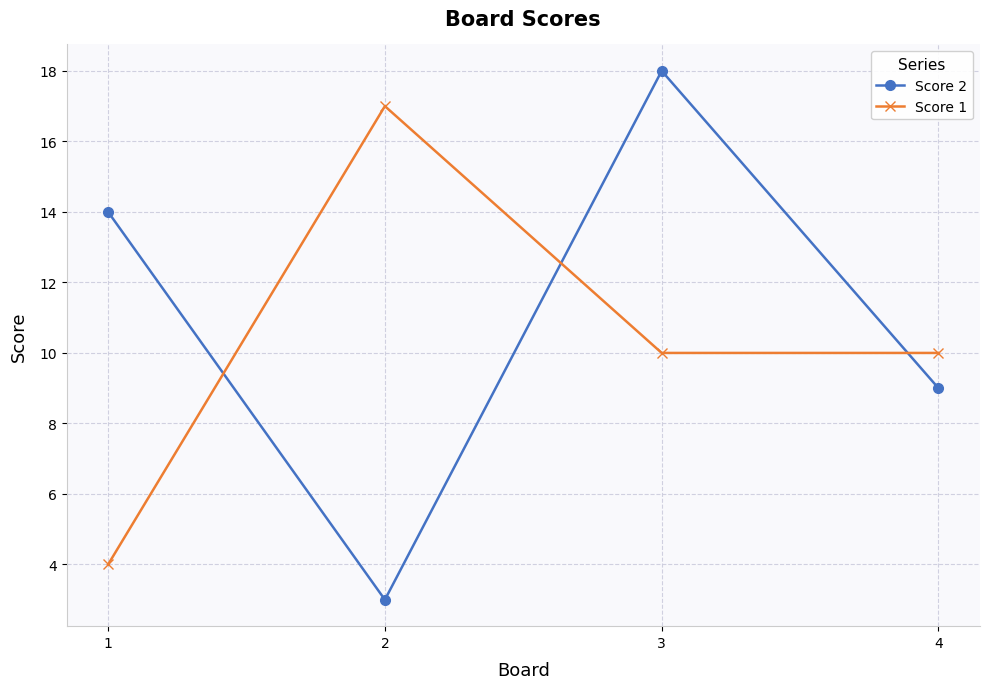

What is the difference between the Score 2 values at 2 and 4?

6